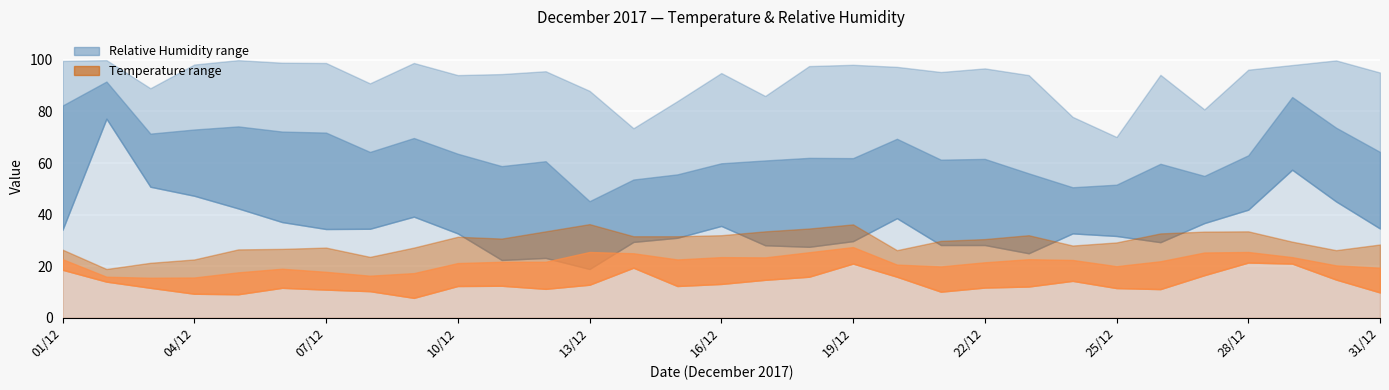

Which category has the highest value across all series?

02/12